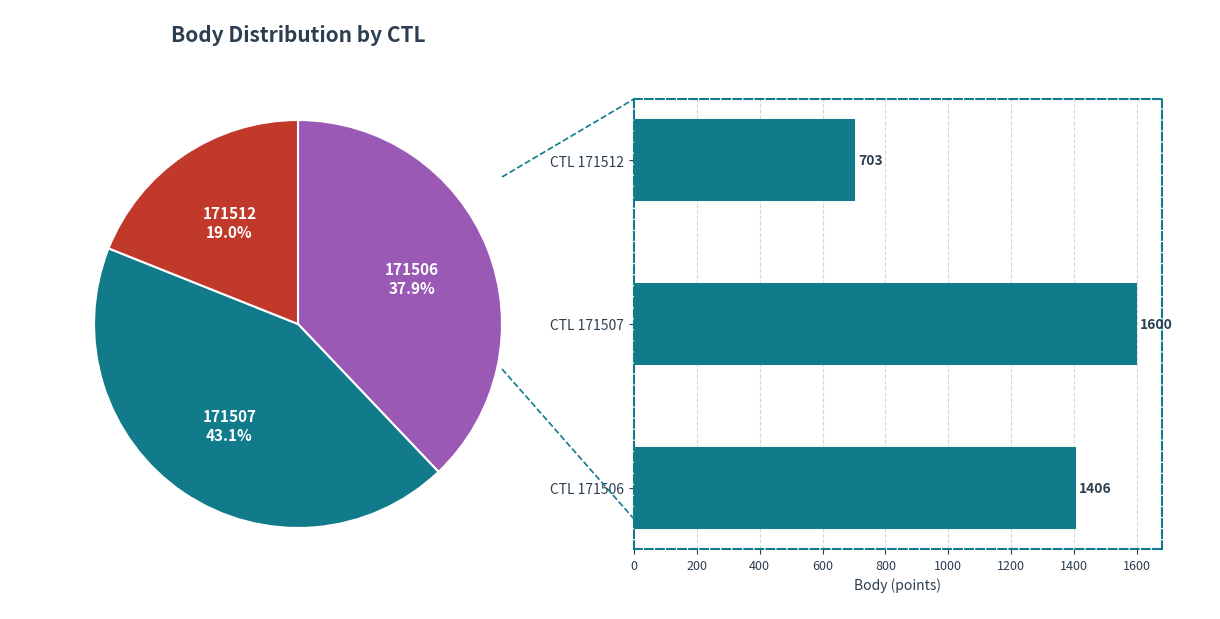

Count the number of slices in the pie.

3